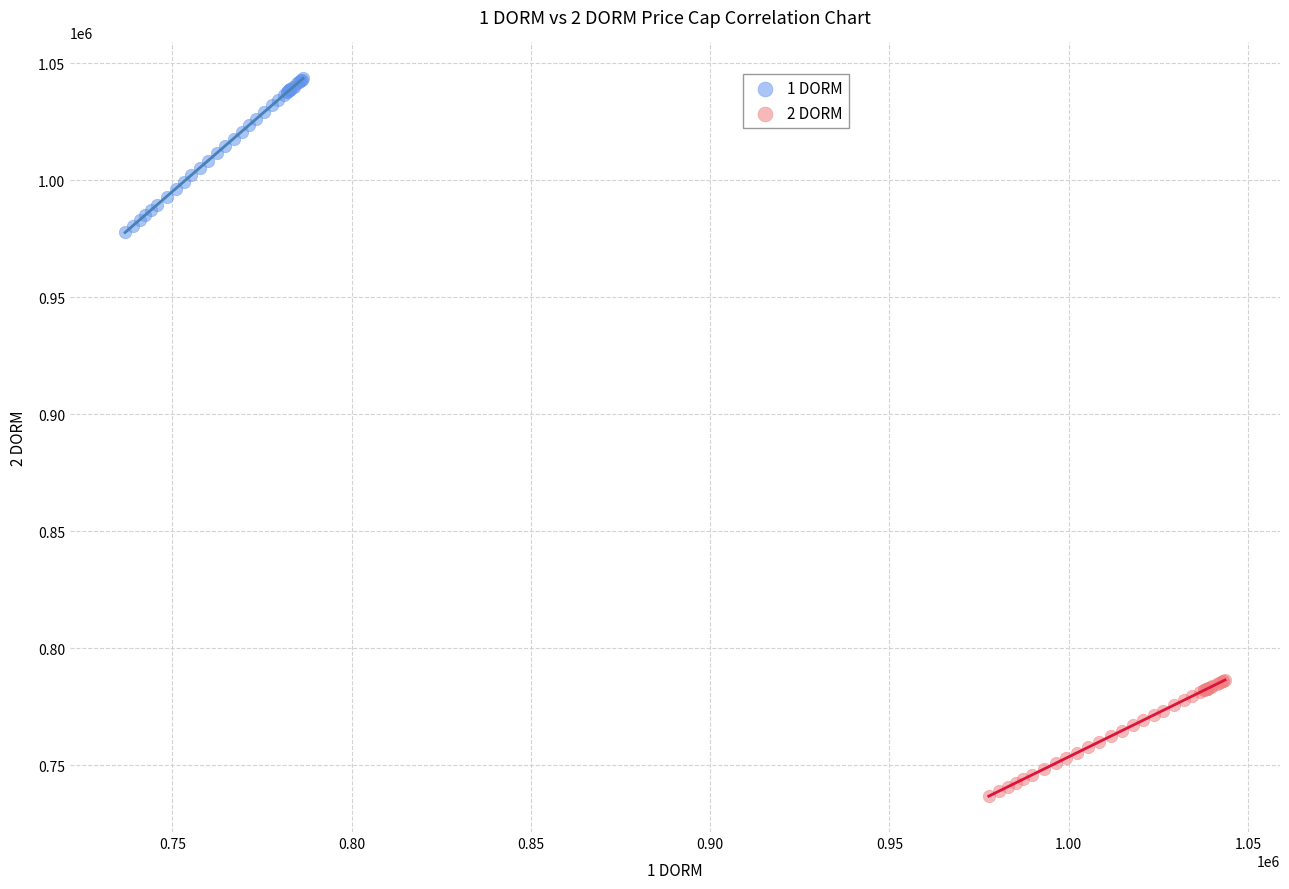

Which series reaches the minimum Y coordinate?

2 DORM